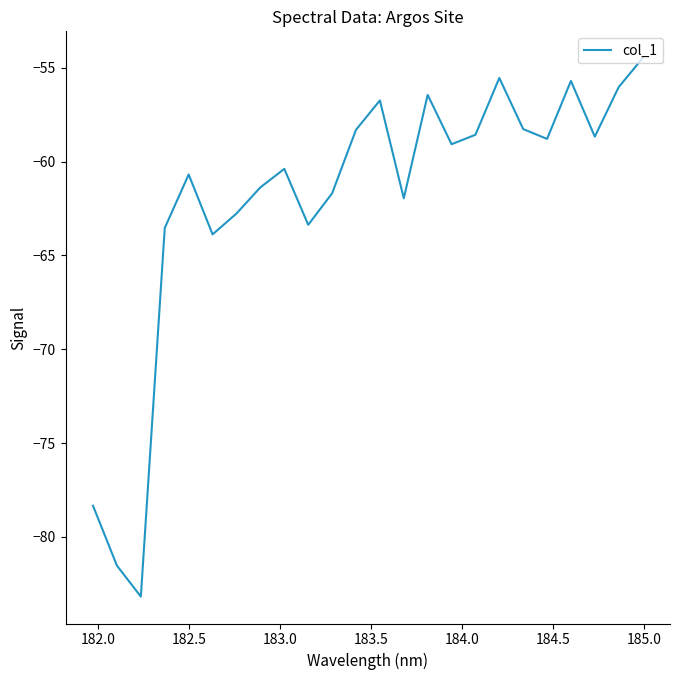

How many interior local peaks (higher than both neighbors) does the data have?

6